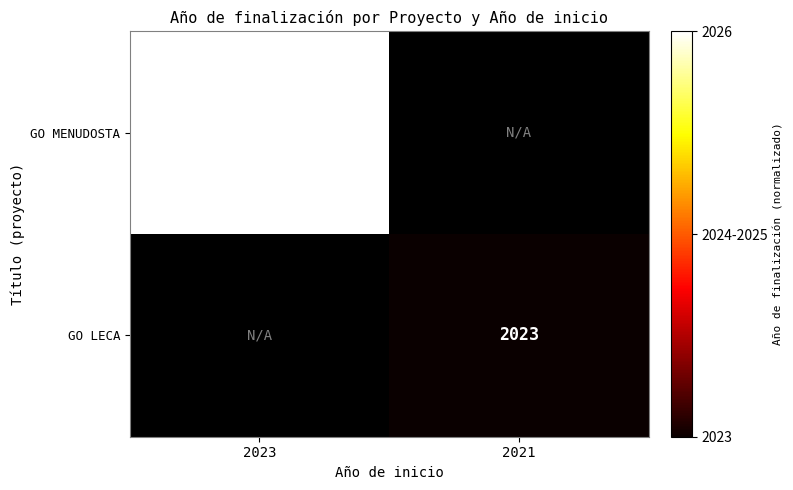

The value of GO LECA at 2021 is 3599. True or false?

False